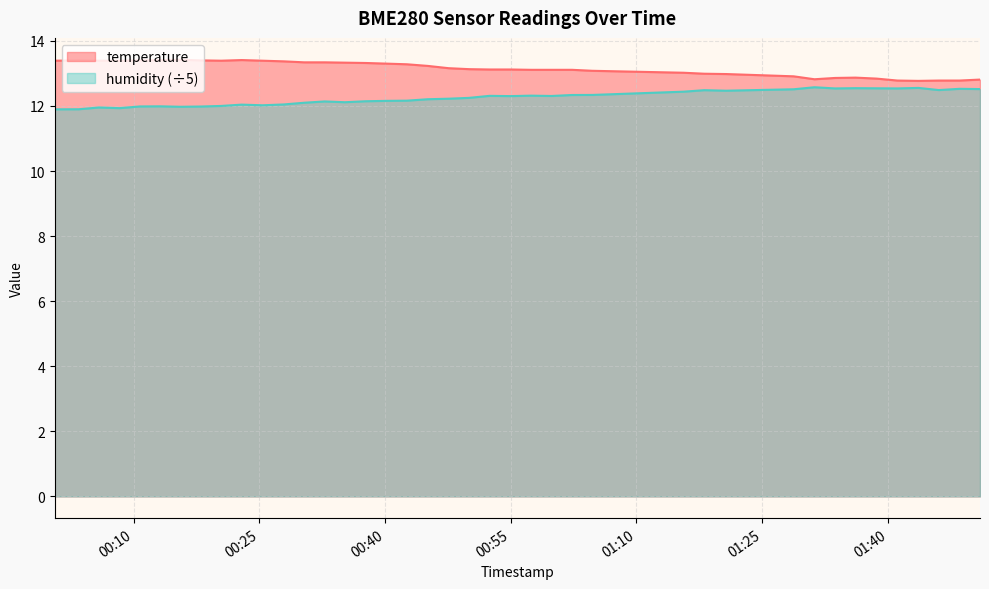

List the series in order of their peak value, lowest first.

humidity (÷5), temperature